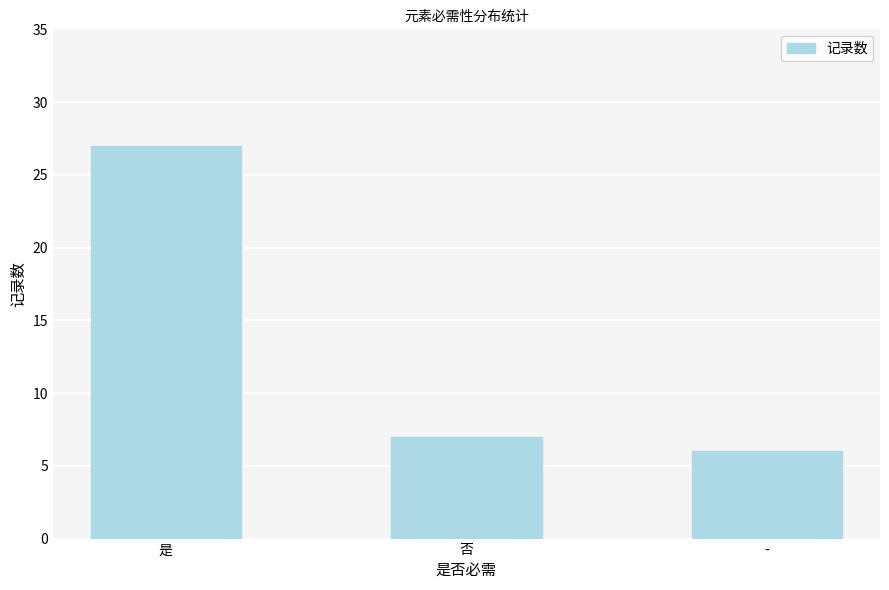

Are the bars grouped side by side (vs. stacked)?

No